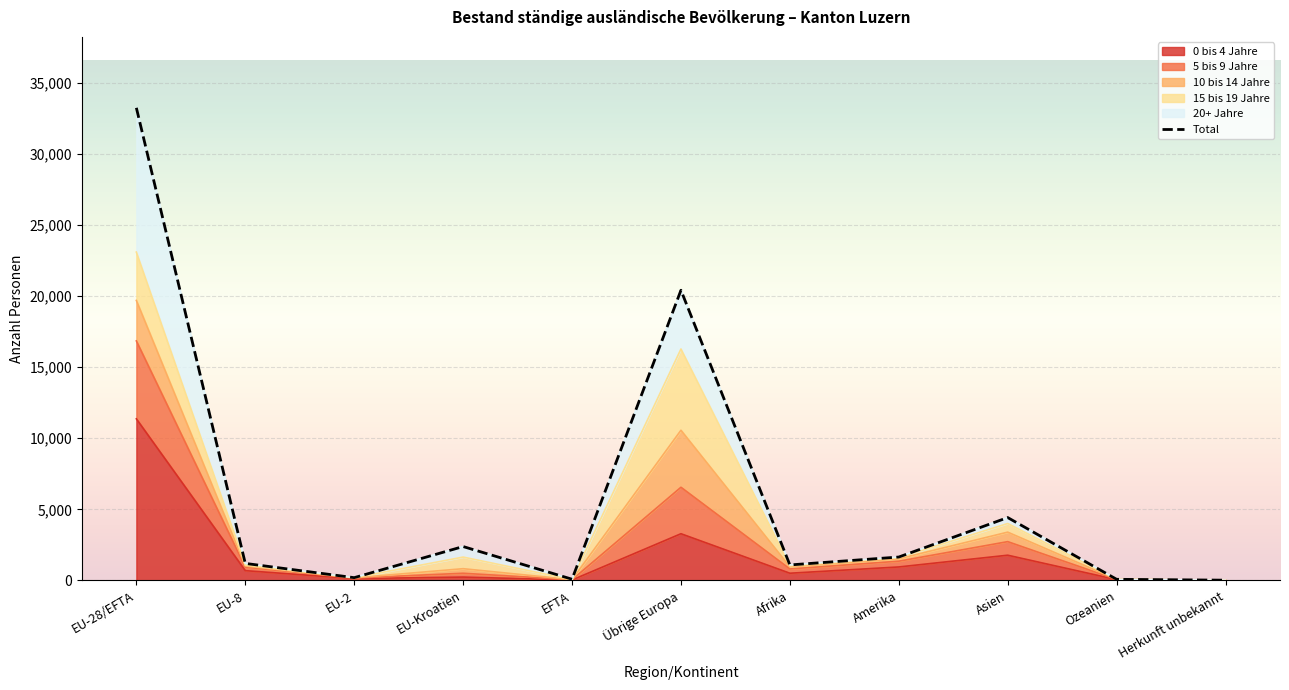

List the labels in order of value, smallest first.

Herkunft unbekannt, Ozeanien, EFTA, EU-2, Afrika, EU-8, Amerika, EU-Kroatien, Asien, Übrige Europa, EU-28/EFTA